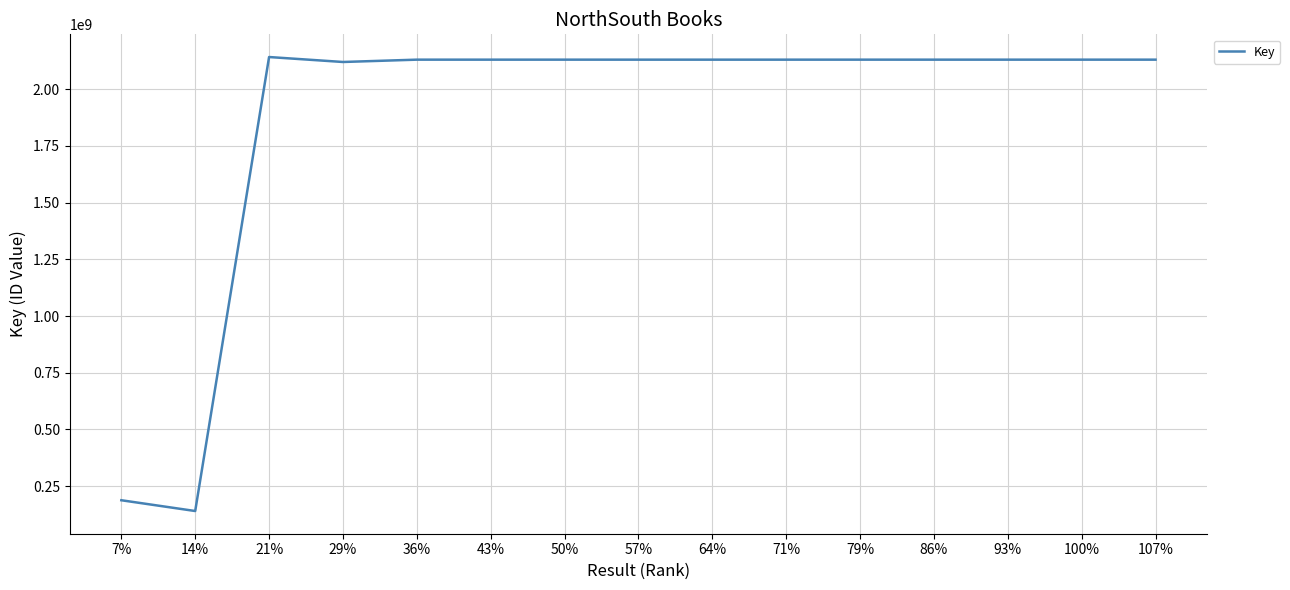

What is the greatest value displayed?

2141966541